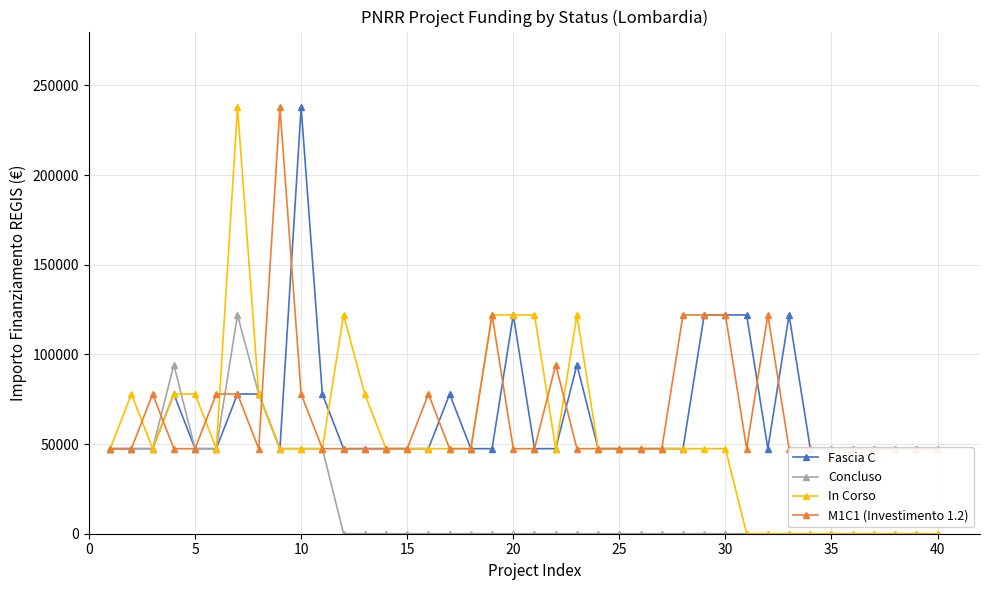

True or false: Concluso has more than 1 points higher than both neighbors.

True